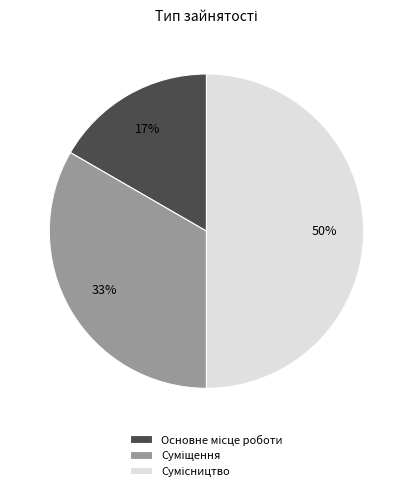

To the nearest percent, what is the average slice percentage?

33%